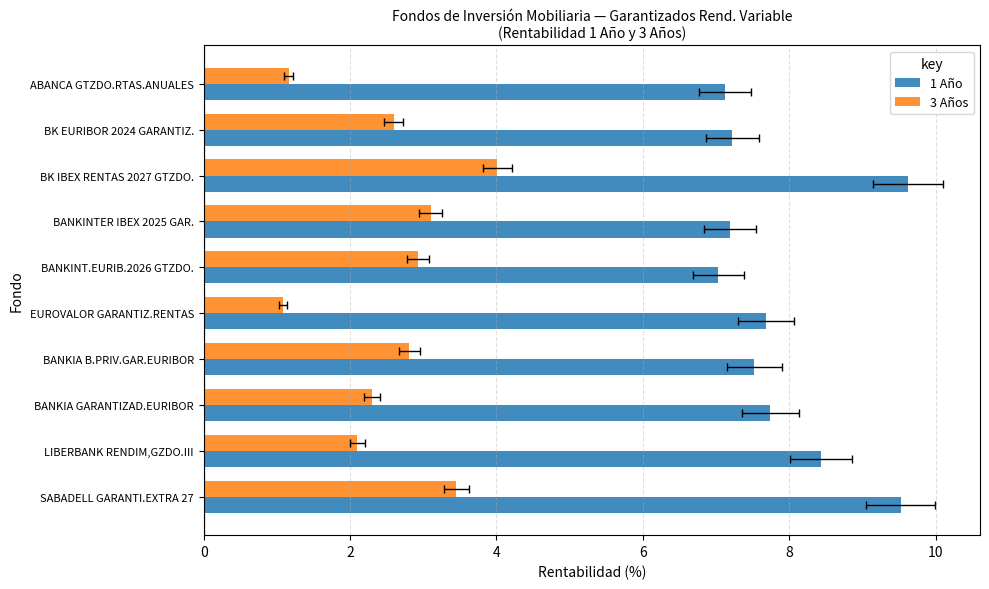

What is the highest value of the 3 Años series?

4.0